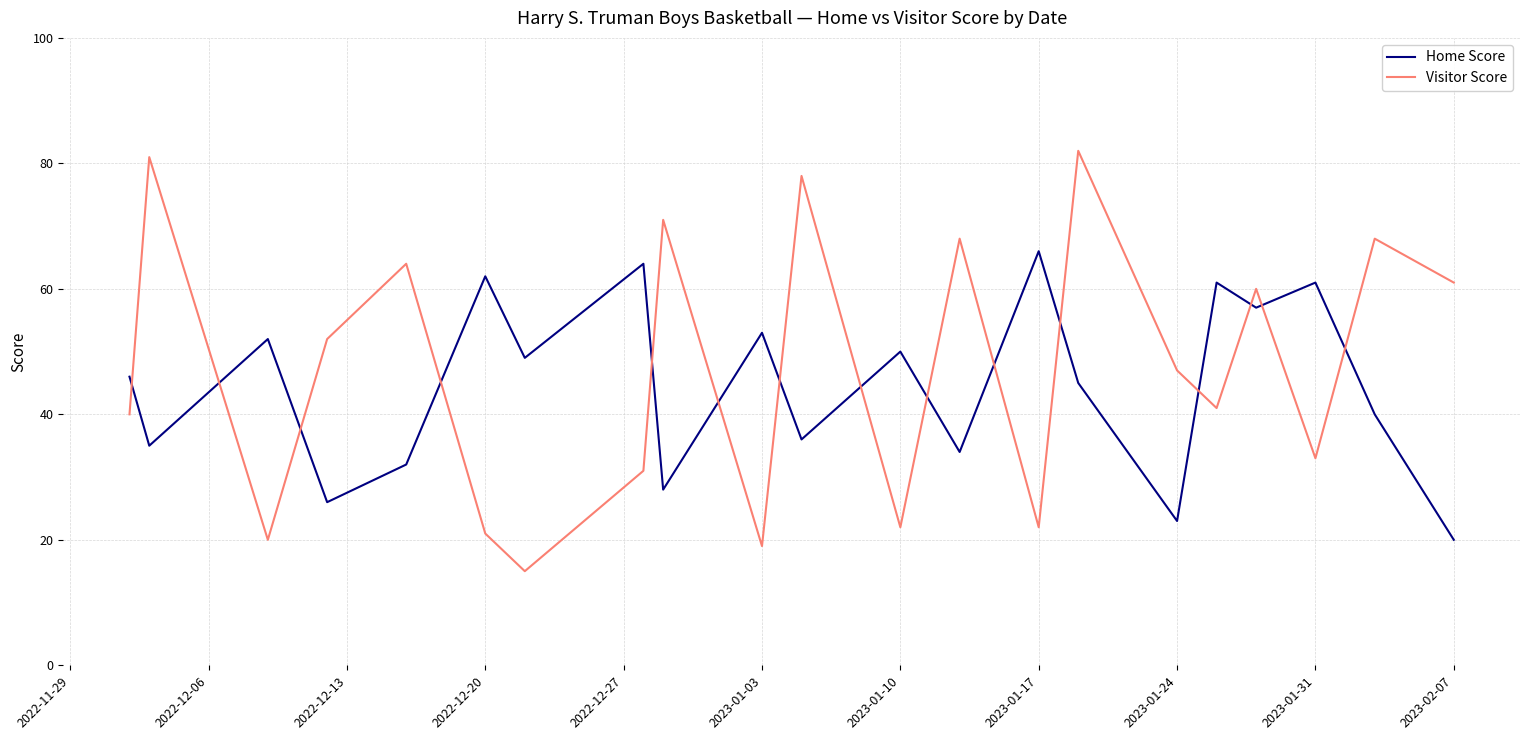

Count the number of categories in the chart.

21